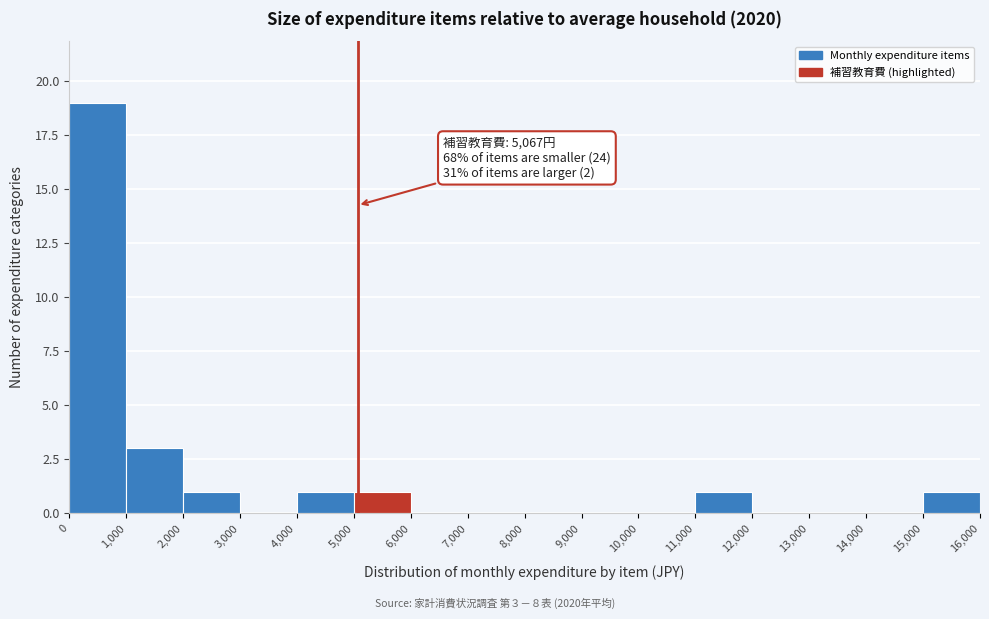

Which range on the x-axis has the tallest bar?

0 to 1,000